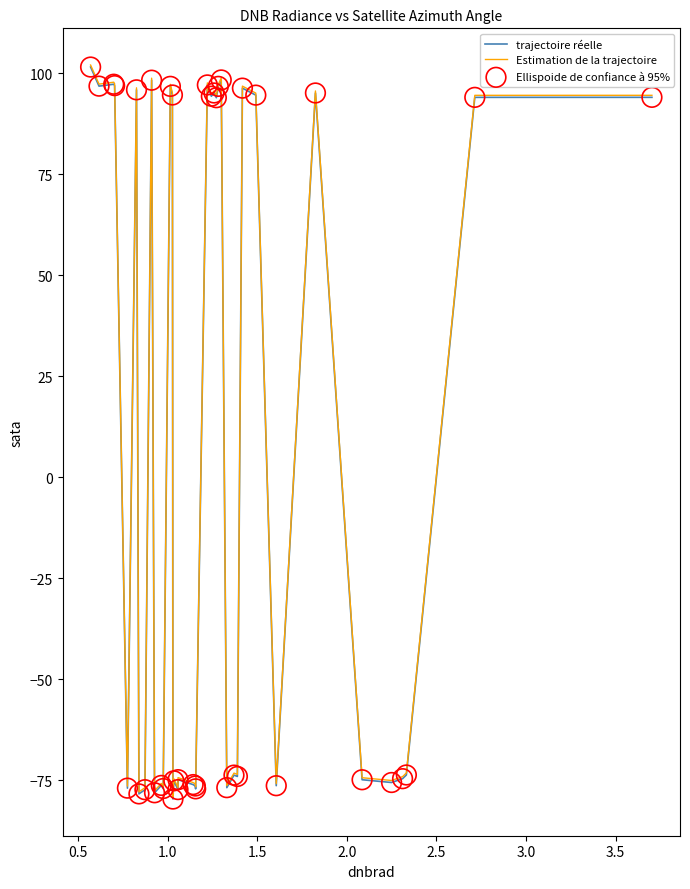

What is the maximum value shown in the chart?

102.0